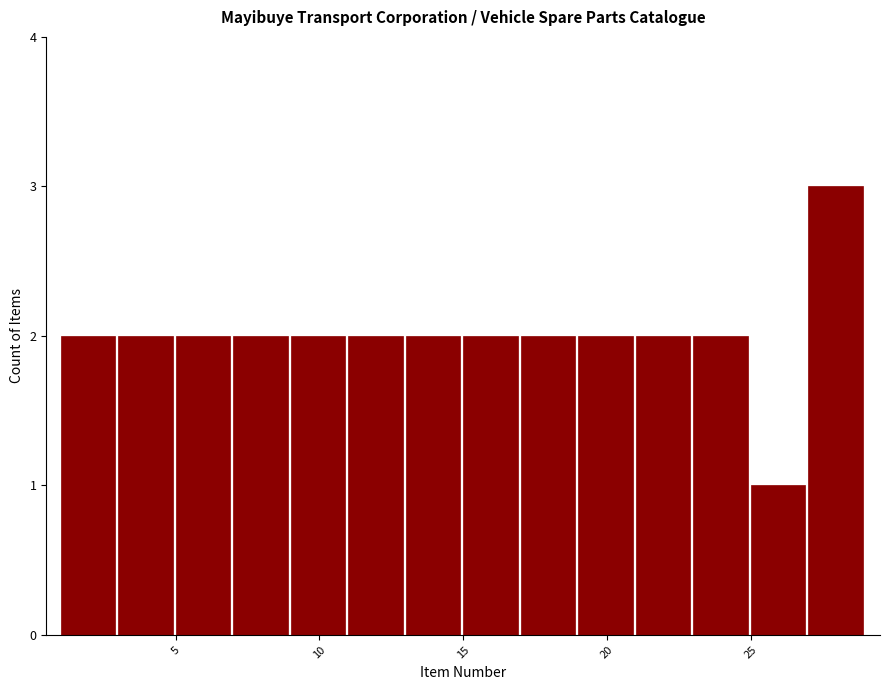

Reading left to right, list every bar in this chart as the range it spans on the x-axis followed by its height. The values are not printed on the chart, so give them approximately, as read against the axis.

1 to 3: 2
3 to 5: 2
5 to 7: 2
7 to 9: 2
9 to 11: 2
11 to 13: 2
13 to 15: 2
15 to 17: 2
17 to 19: 2
19 to 21: 2
21 to 23: 2
23 to 25: 2
25 to 27: 1
27 to 29: 3